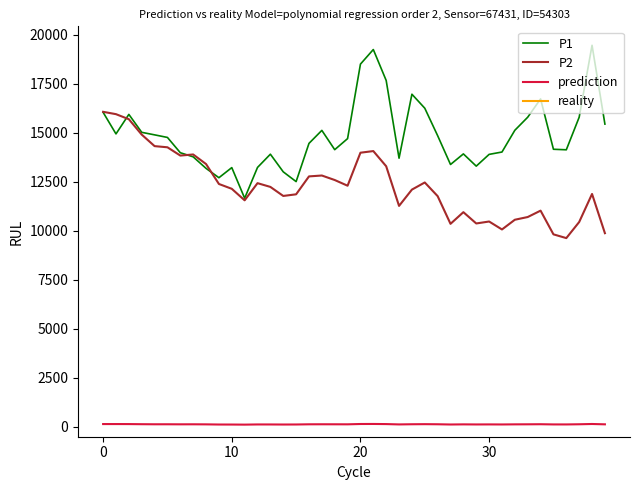

Which series has the largest total across all categories?

P1